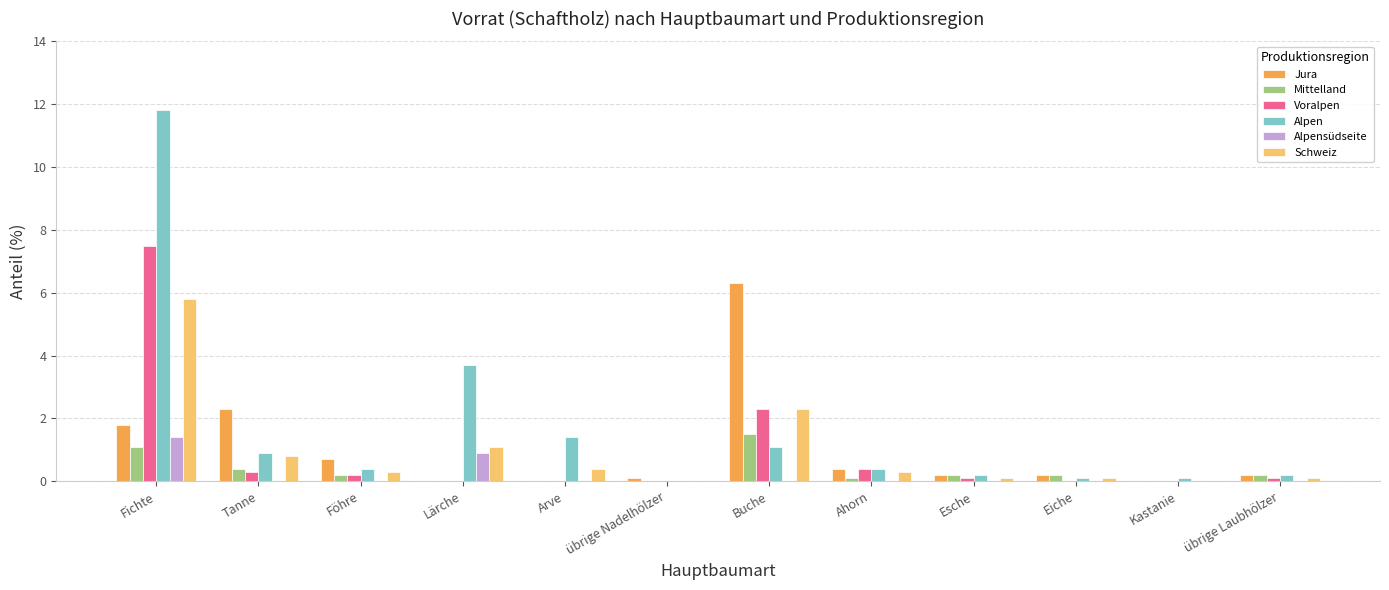

At which category is the sum across all series the highest?

Fichte